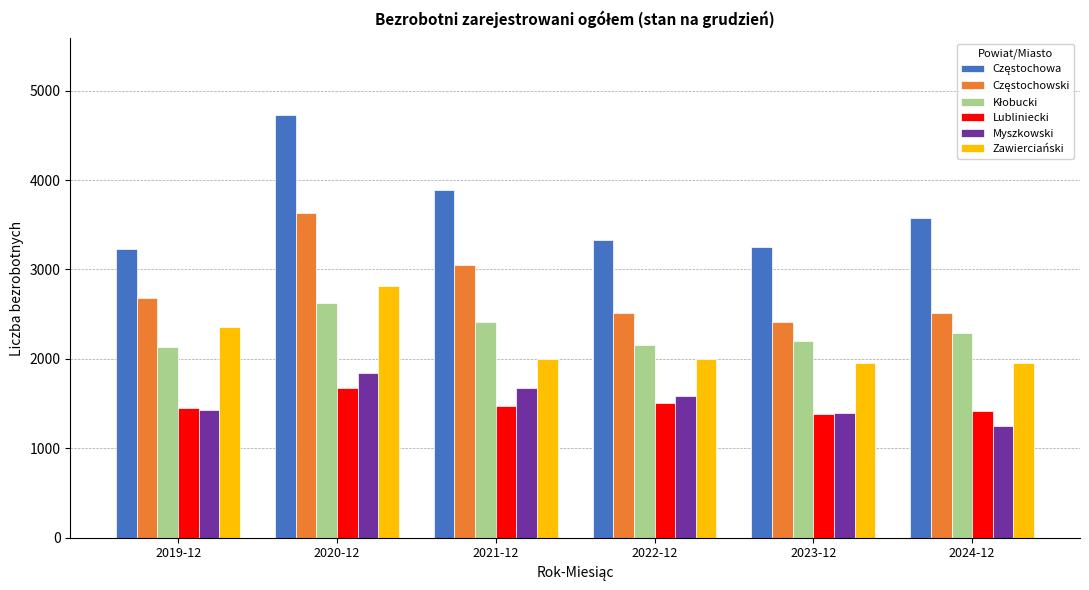

Which category has the lowest value in the Myszkowski series?

2024-12